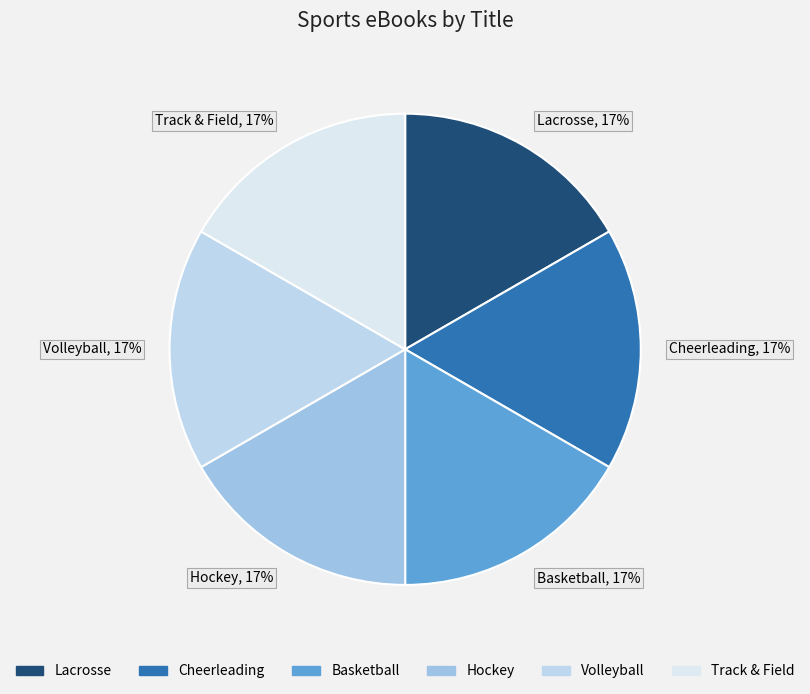

The Lacrosse slice represents 29% of the pie. True or false?

False